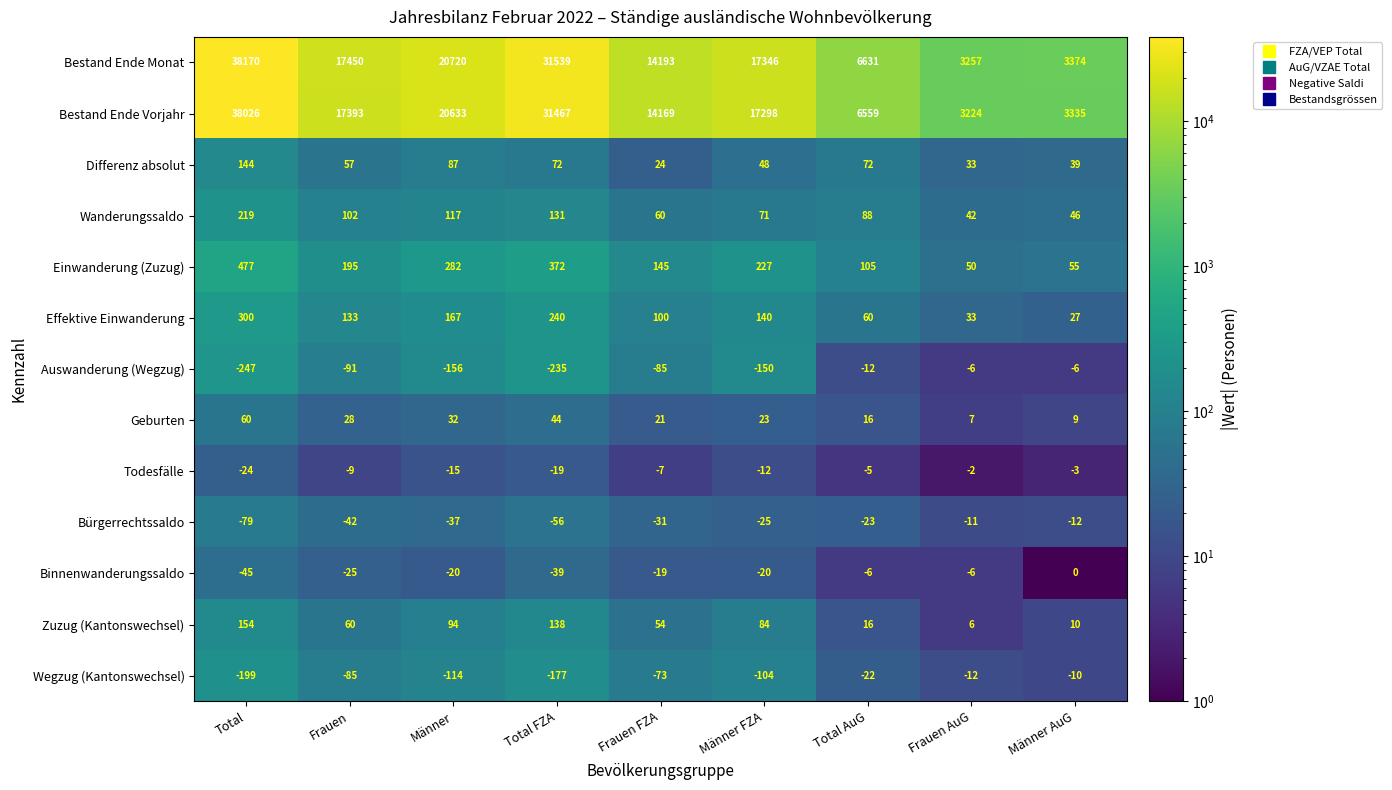

How many series are shown in this chart?

13